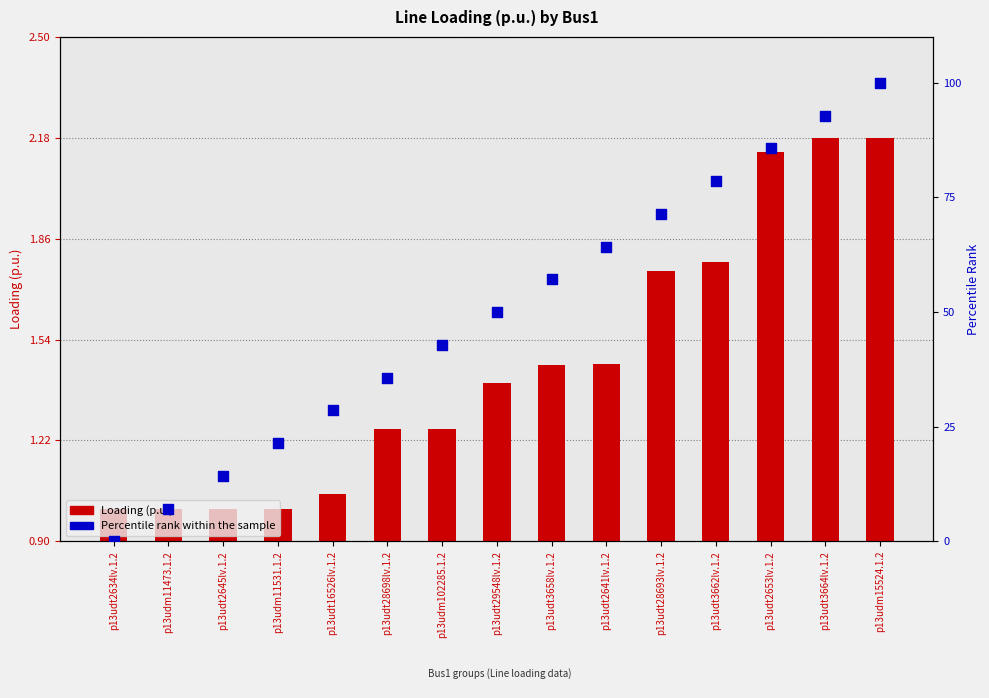

Is the value of Percentile rank within the sample at p13udm11473.1.2 greater than the value of Loading (p.u.) at p13udt2645lv.1.2?

Yes